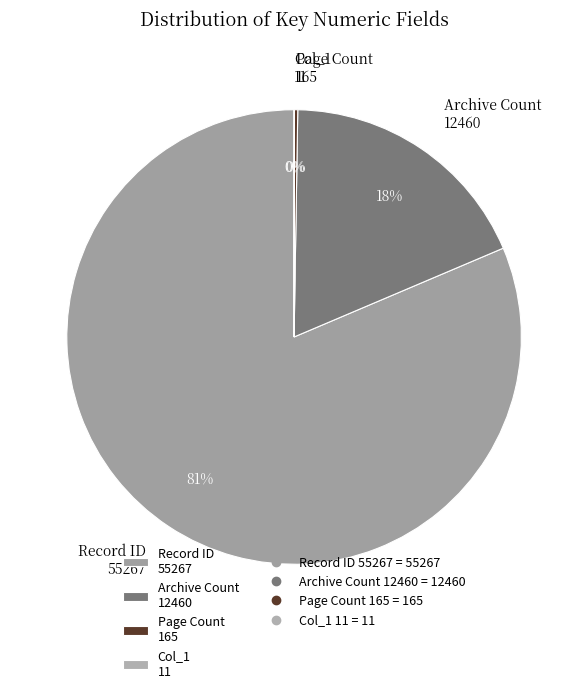

What is the majority slice?

Record ID 55267